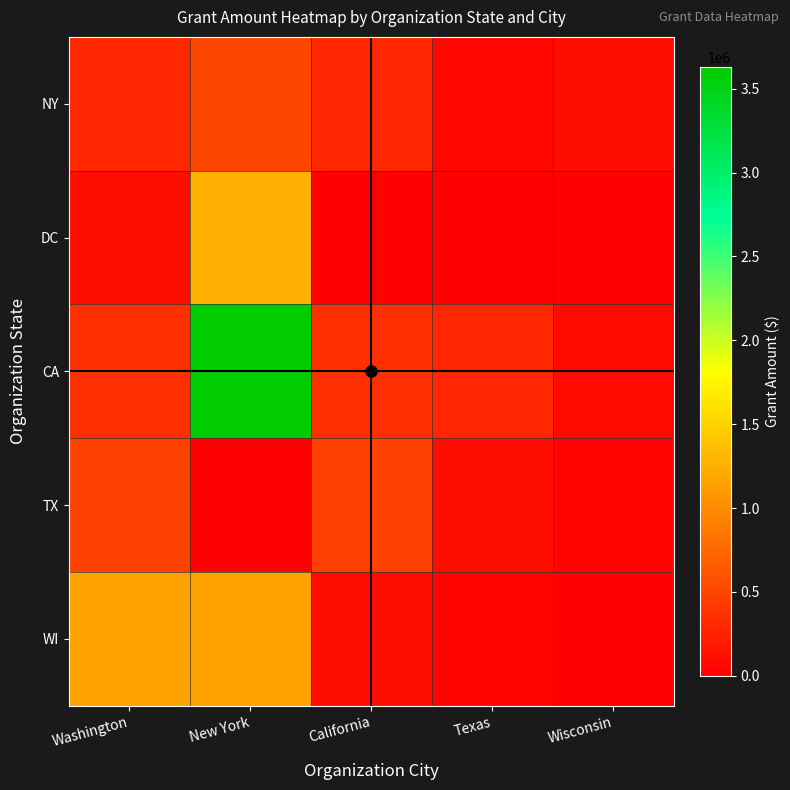

Which series has the widest spread of values?

CA